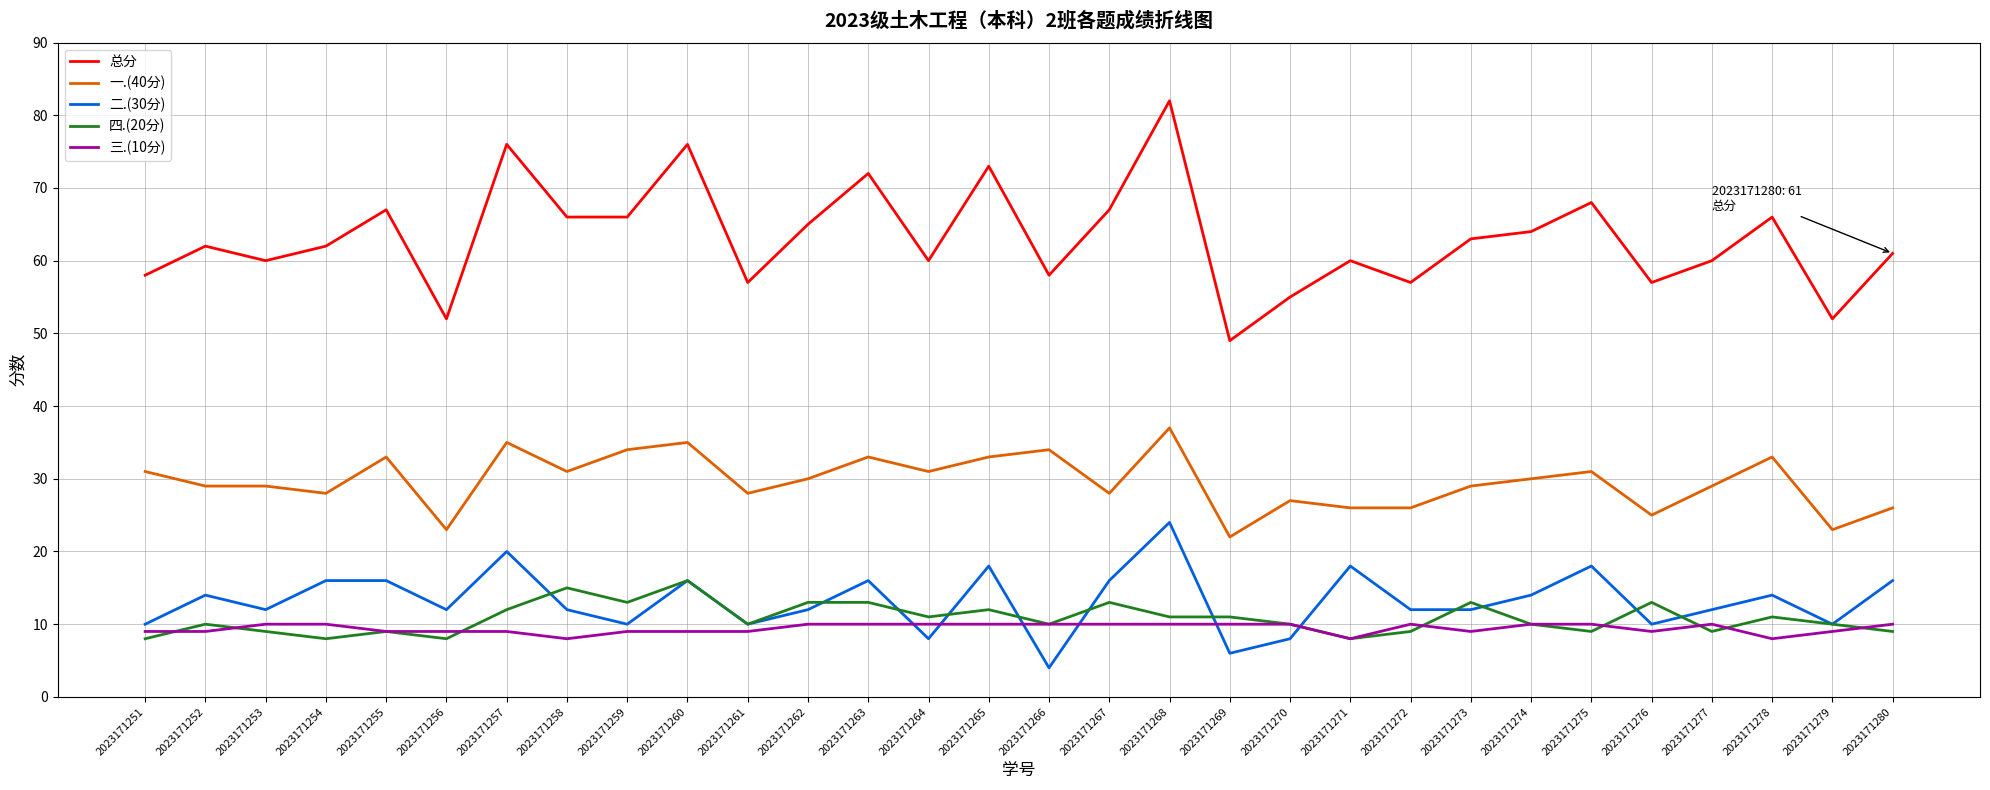

True or false: 总分 and 四.(20分) cross at least once.

False